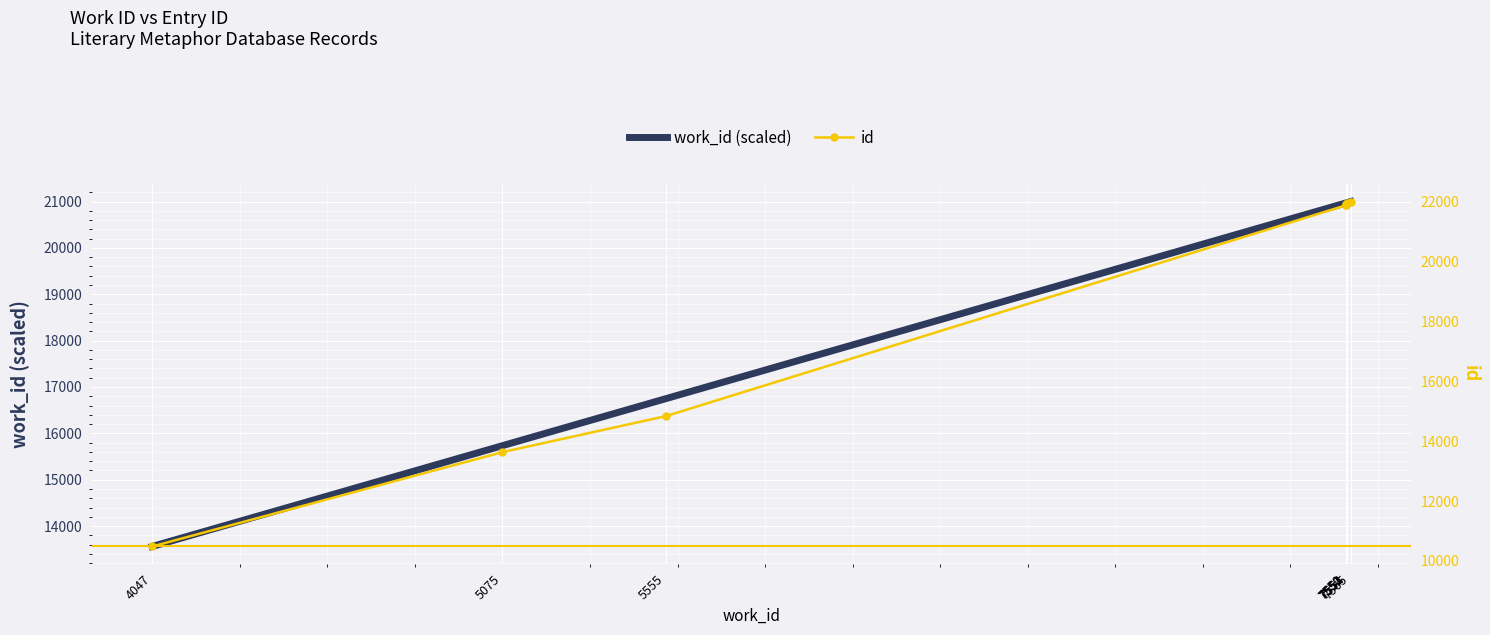

Between 4047 and 7552, which series saw the biggest shift?

id